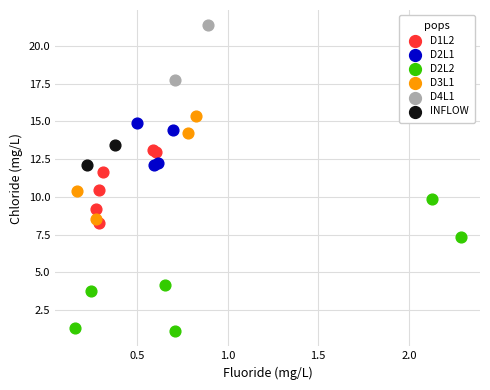

Which series has the widest spread of Y values?

D2L2